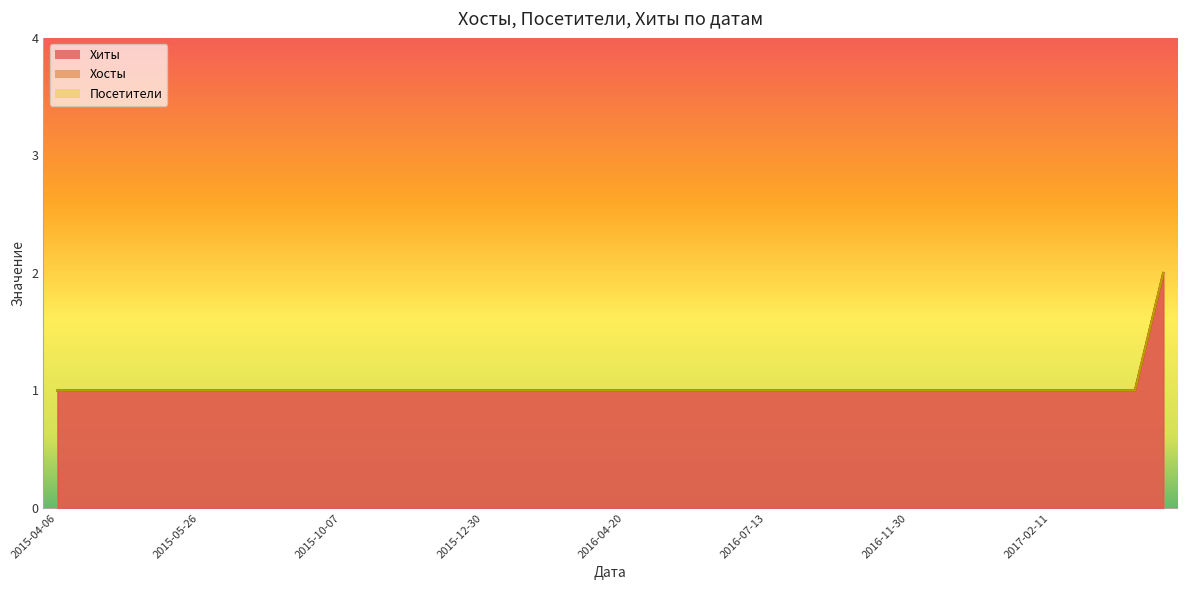

What value does the Посетители series have at 2015-09-09?

1